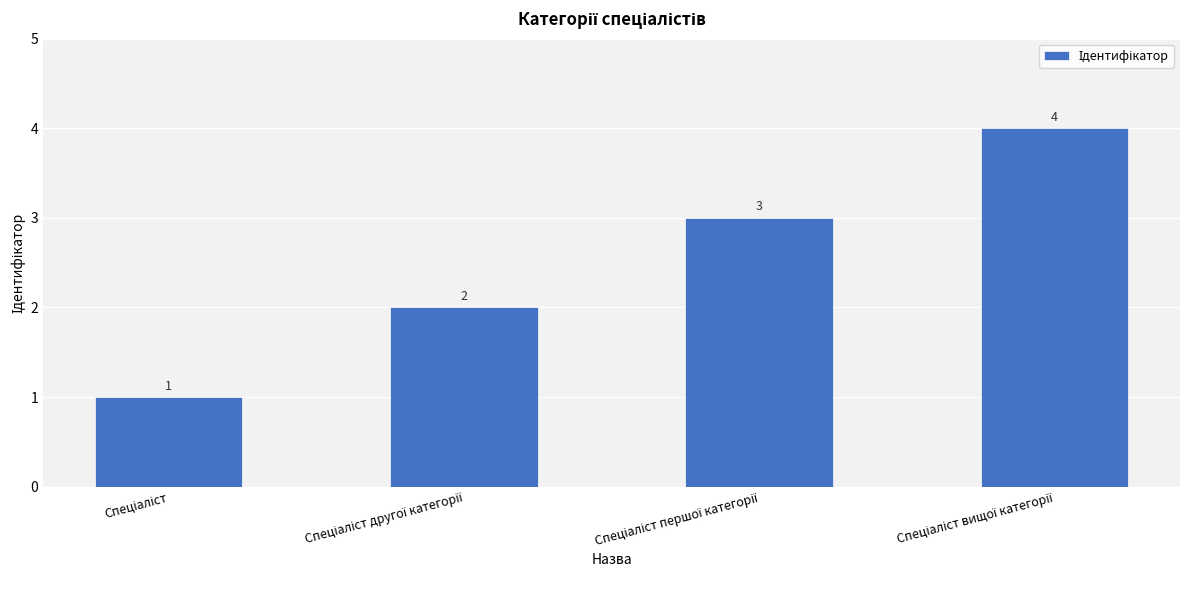

What is the greatest value displayed?

4